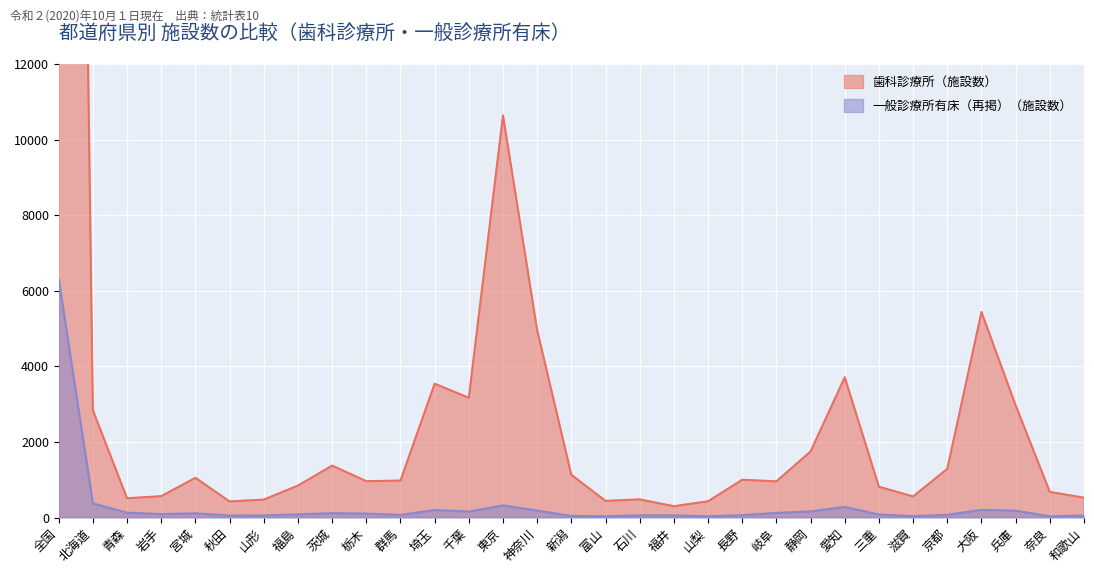

What is the maximum value shown in the chart?

67874